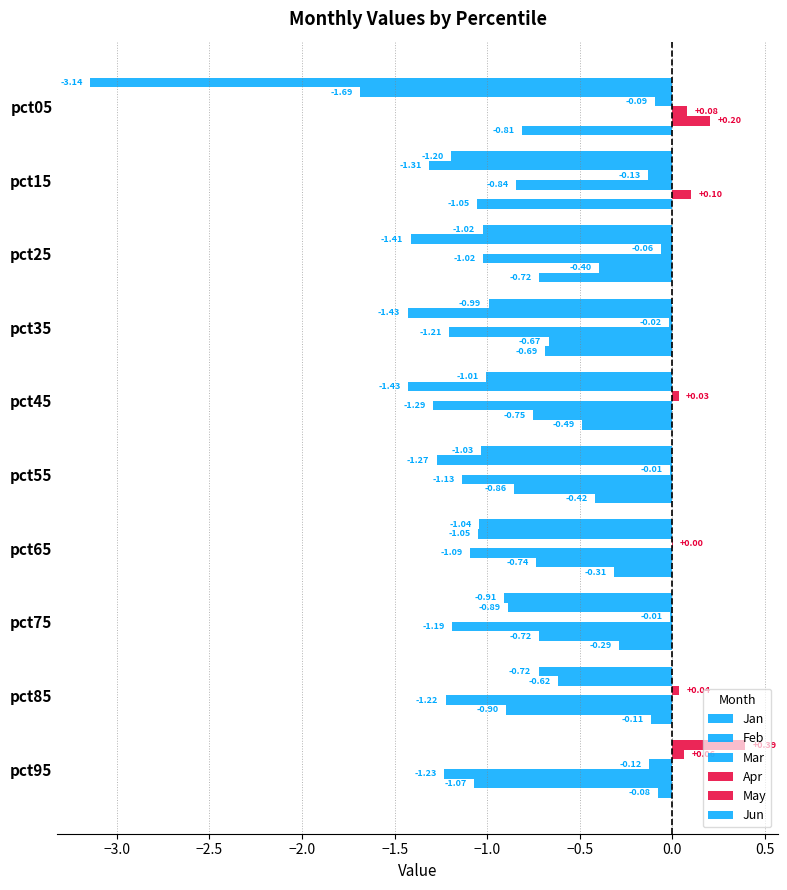

What is the difference between the maximum and minimum values in the Apr series?

1.4